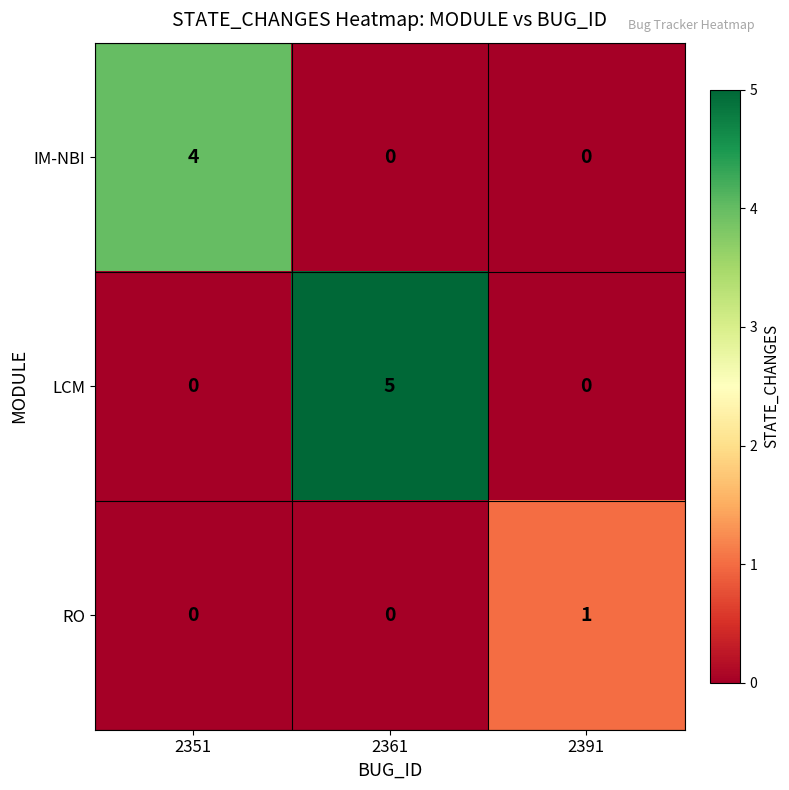

Which label corresponds to the largest value in the chart?

2361